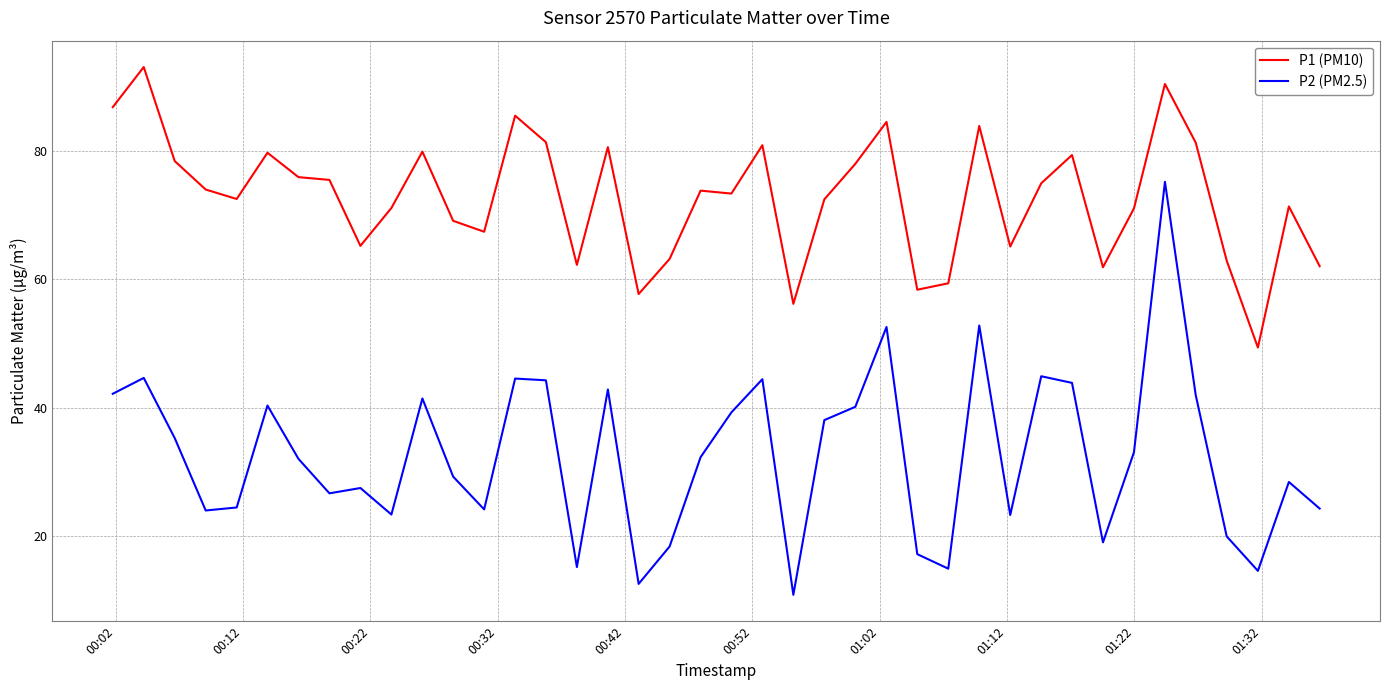

True or false: P2 (PM2.5) and P1 (PM10) cross at least once.

False